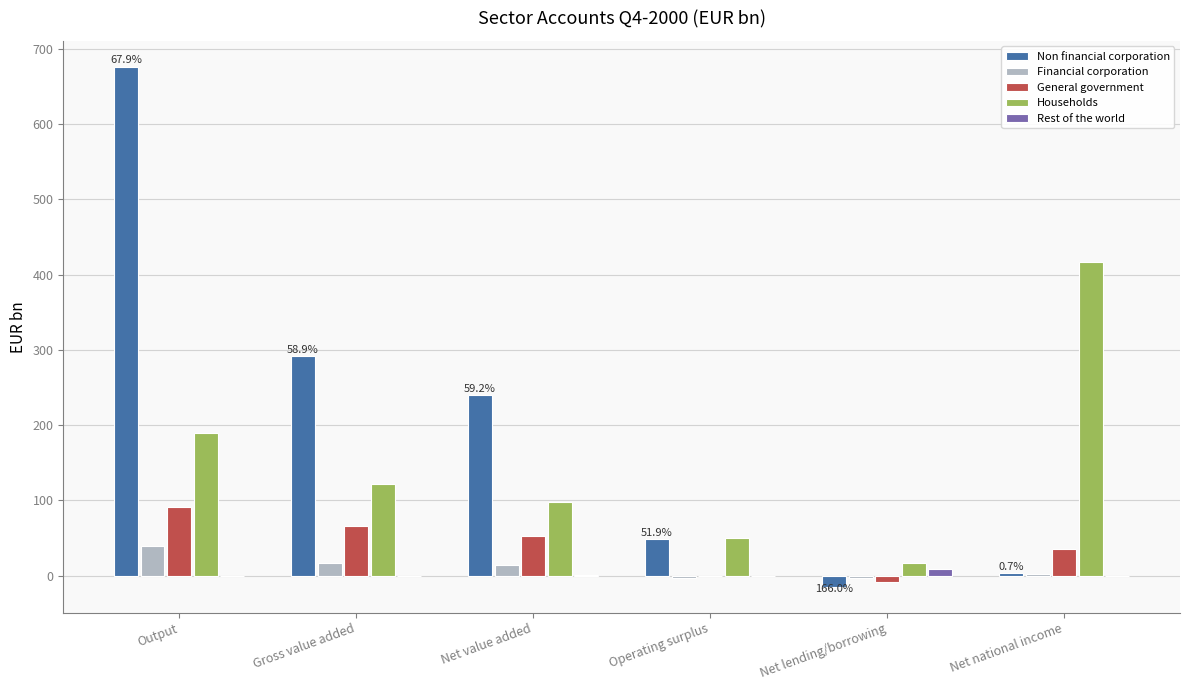

How many series are shown in this chart?

5